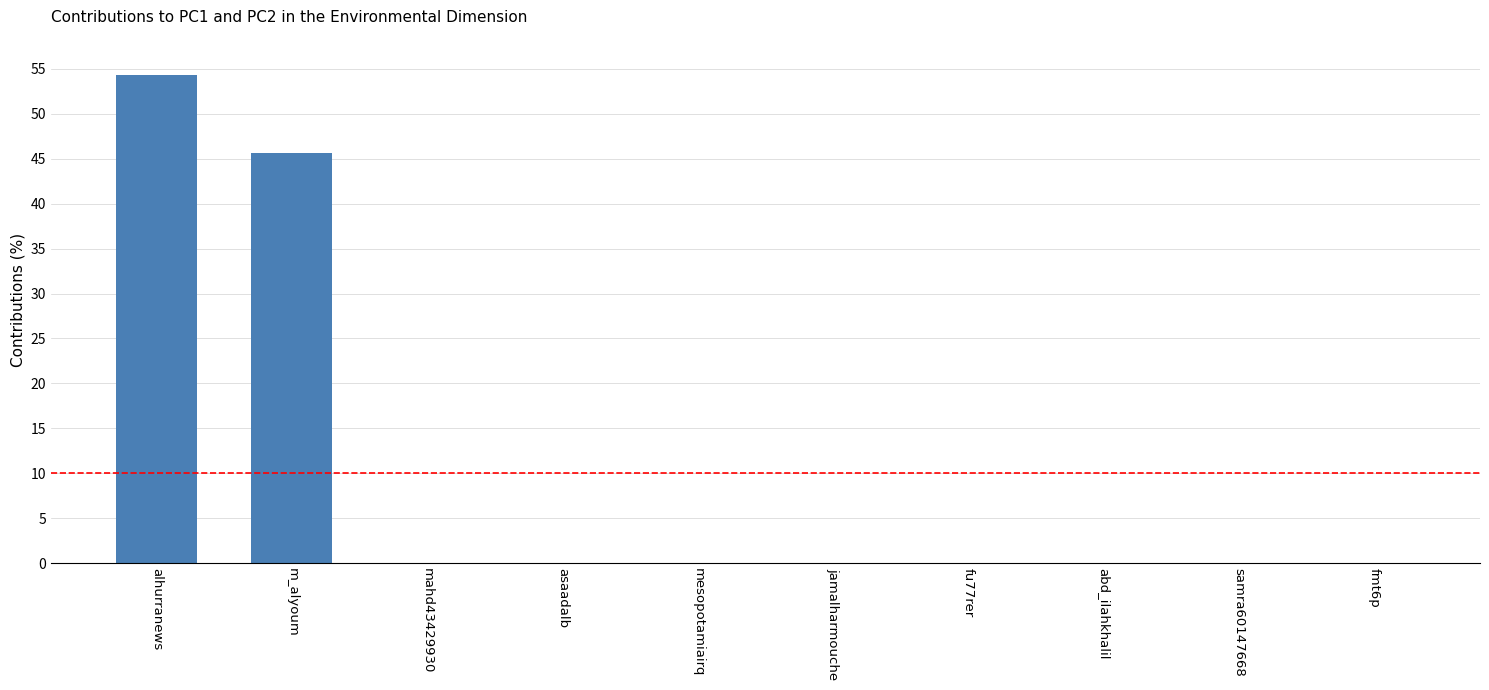

Is it true that the value at jamalharmouche is 0.0?

True